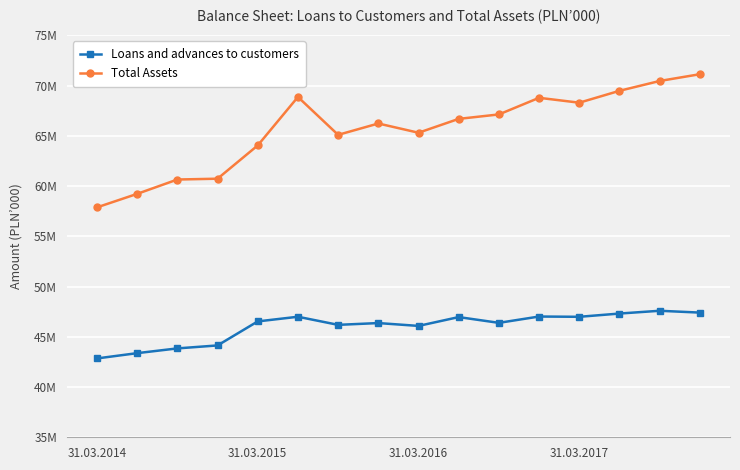

What are all the series names shown in the legend?

Loans and advances to customers, Total Assets